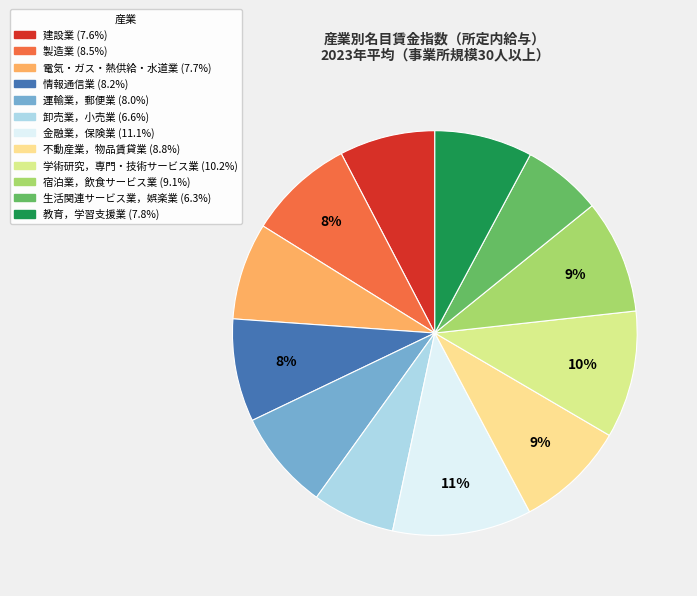

How many segments does this pie chart have?

12